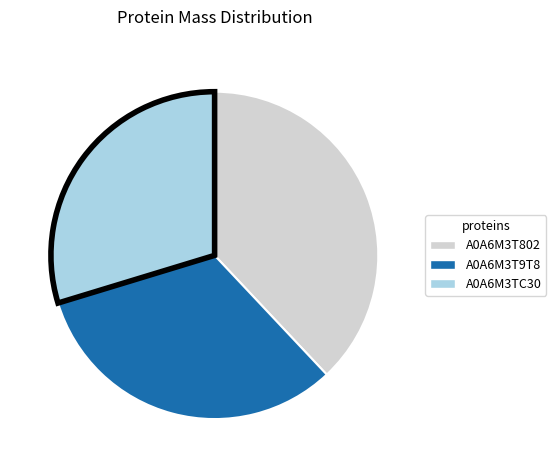

What is the ratio of the value at A0A6M3T9T8 to the value at A0A6M3T802?

0.9